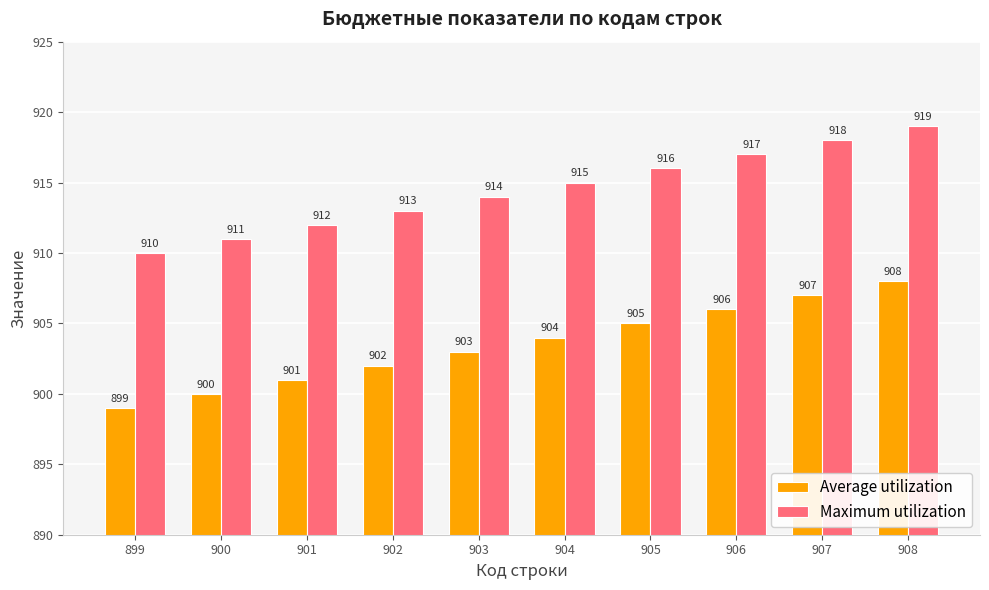

Reading left to right, transcribe all the data shown in this chart.

Average utilization: 899=899	900=900	901=901	902=902	903=903	904=904	905=905	906=906	907=907	908=908
Maximum utilization: 899=910	900=911	901=912	902=913	903=914	904=915	905=916	906=917	907=918	908=919